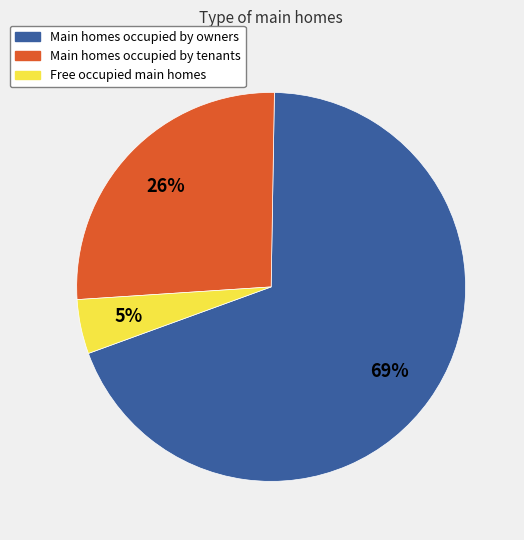

The Main homes occupied by tenants slice represents 26% of the pie. True or false?

True